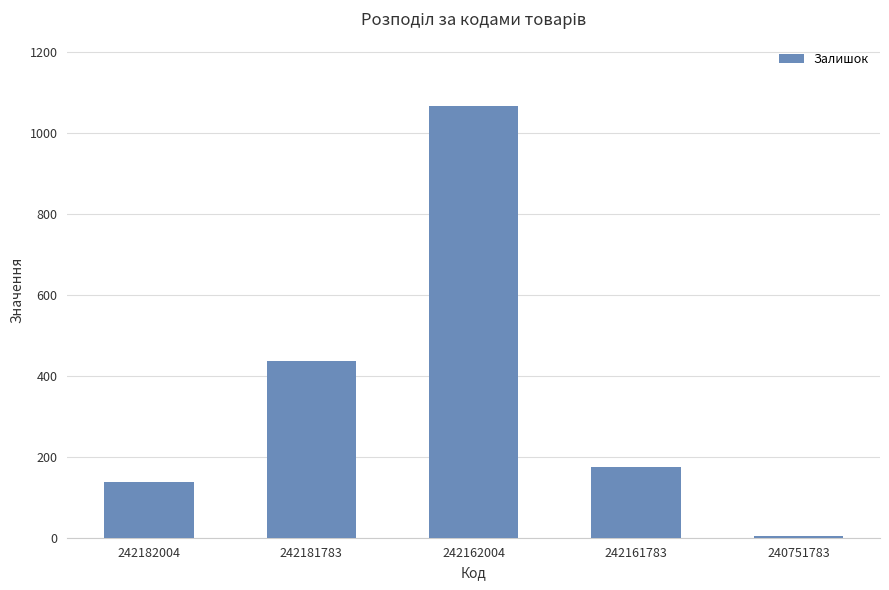

Is it true that the value at 240751783 is 4?

True